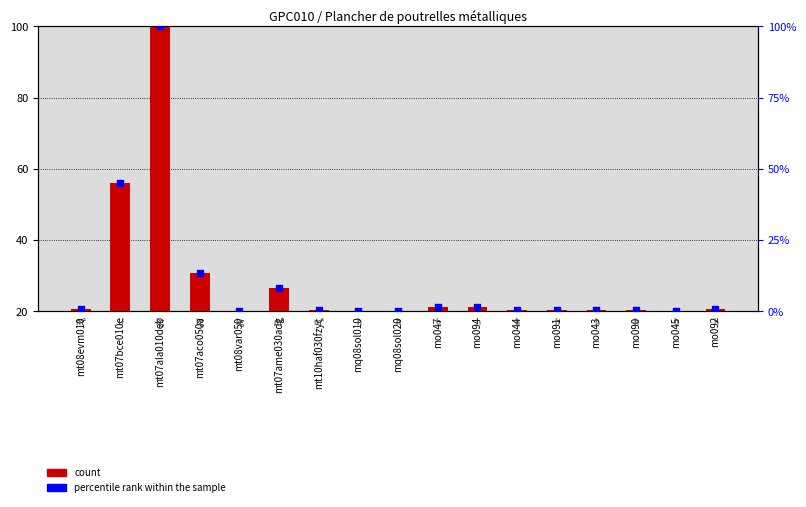

Which series has the largest Y range (max minus min)?

percentile rank within the sample